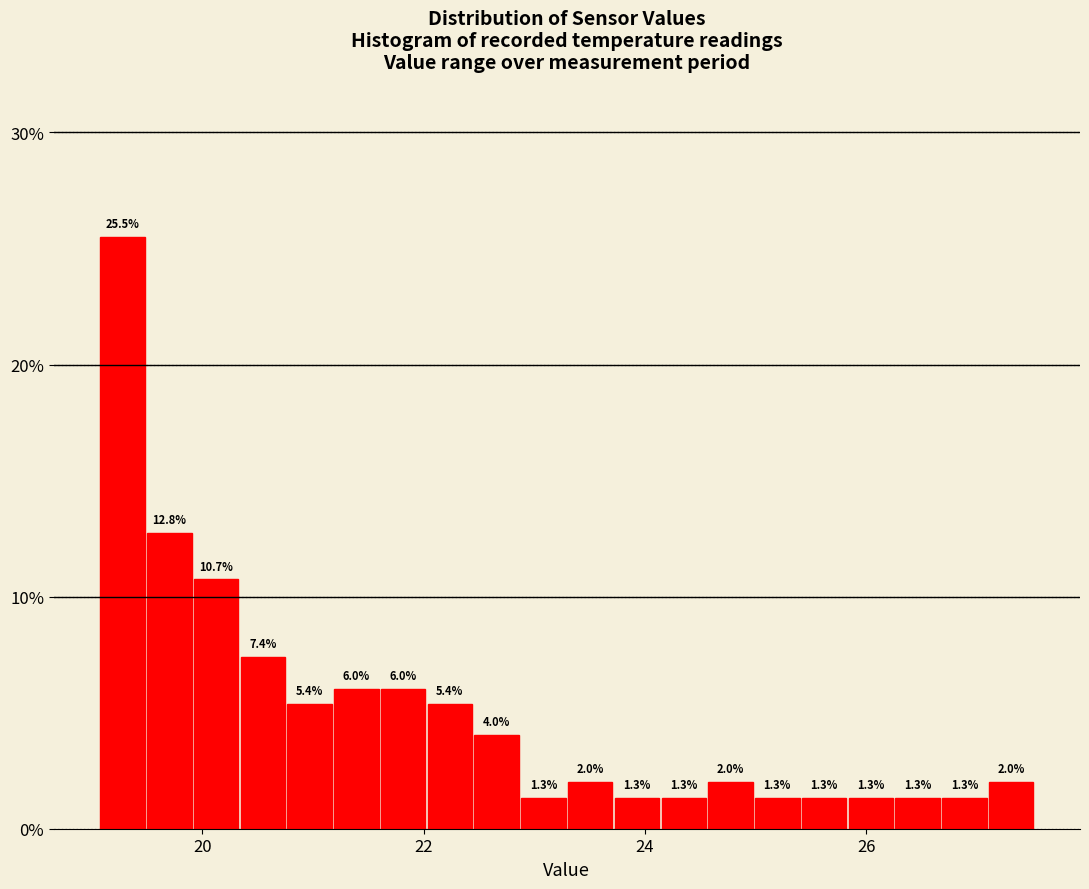

Read against the x-axis, roughly where is the centre of the tallest bar?

19.2